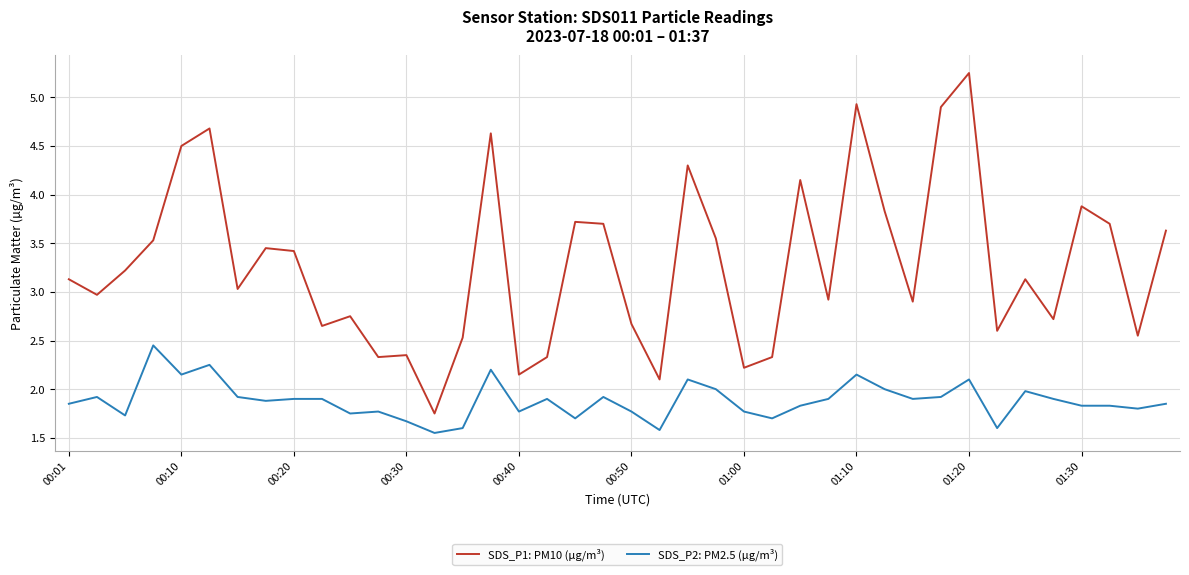

True or false: SDS_P2: PM2.5 (µg/m³) and SDS_P1: PM10 (µg/m³) cross at least once.

False